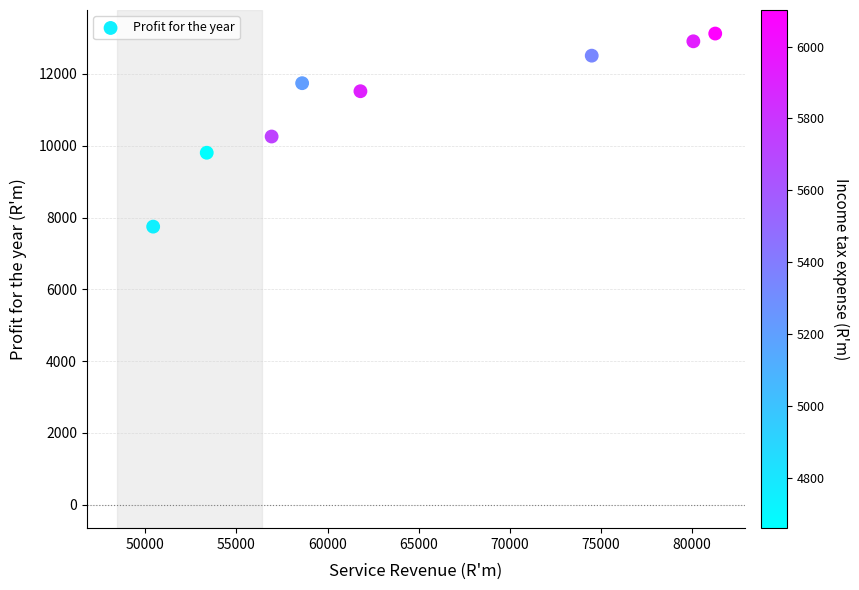

What Y value in the scatter plot is closest to 10436?

10257